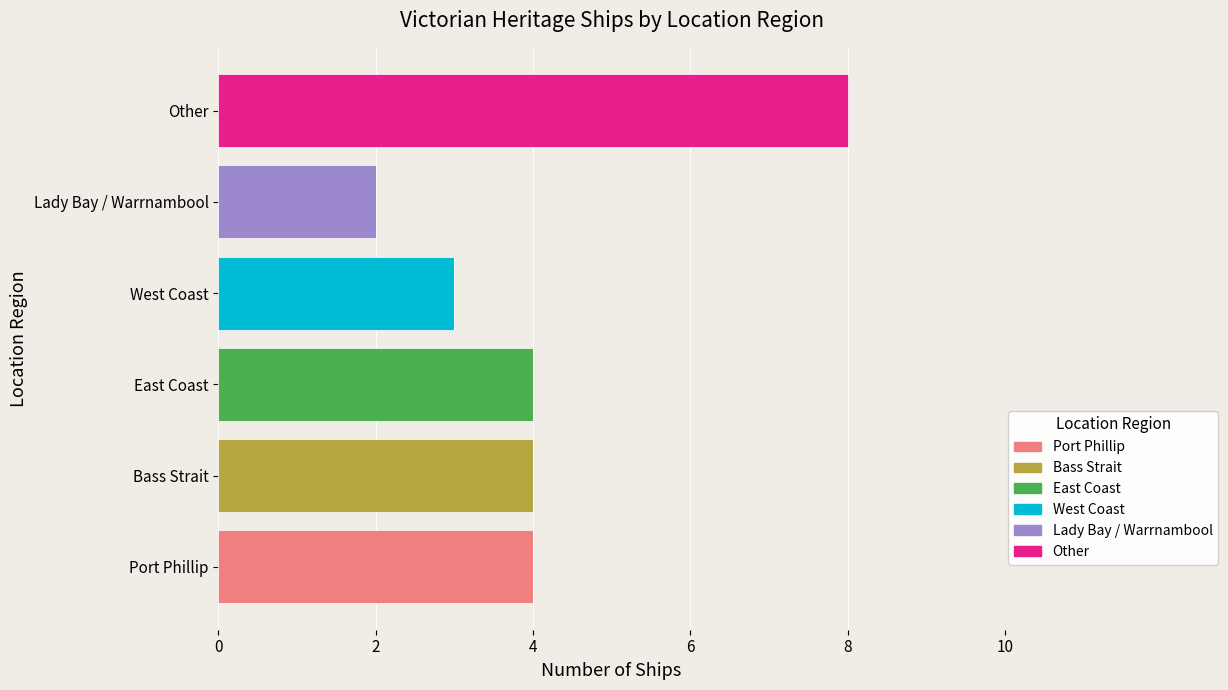

What is the sum of all Port Phillip values?

4